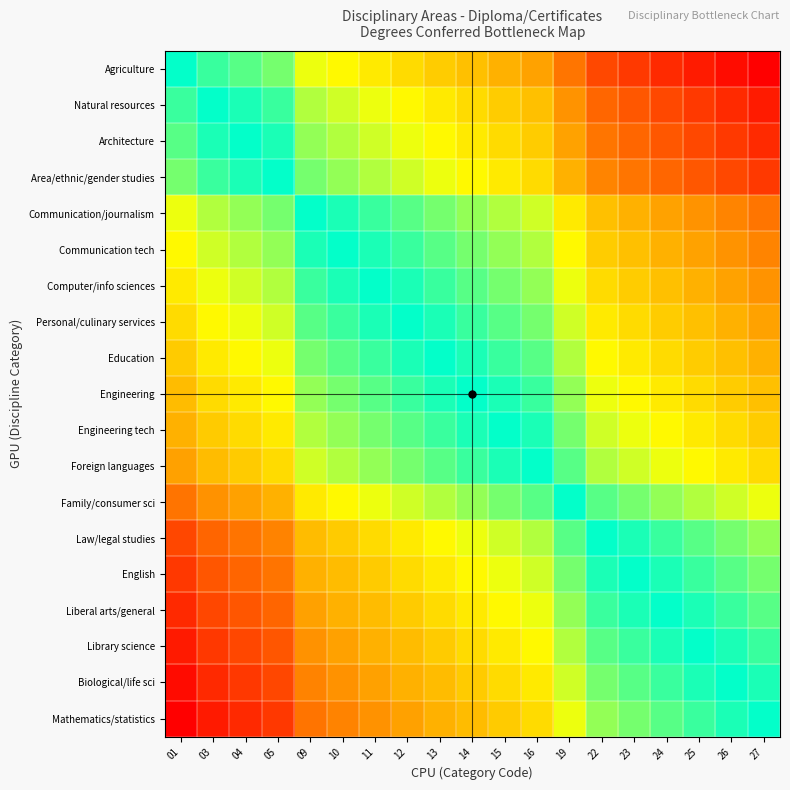

What is the maximum value shown in the chart?

26